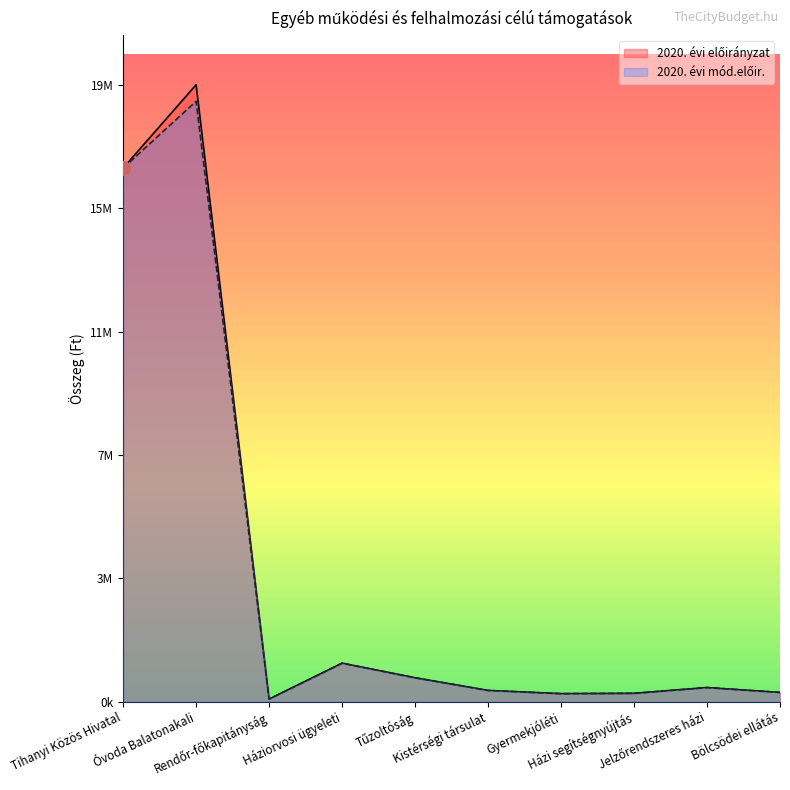

Between Tihanyi Közös Hivatal and Kistérségi társulat, which series saw the biggest shift?

2020. évi előirányzat